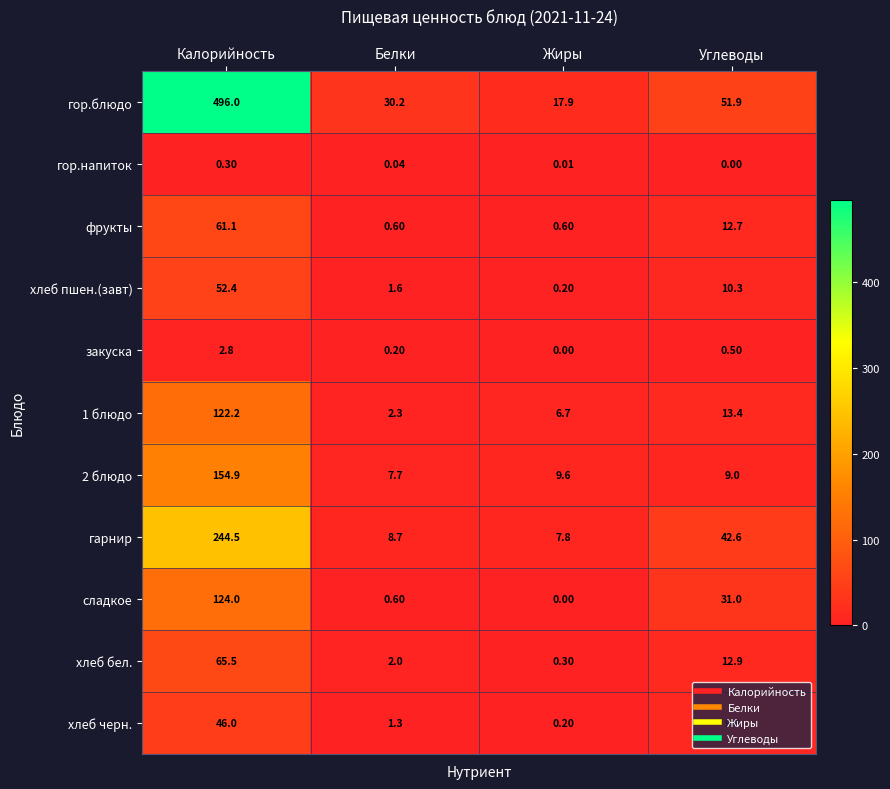

List the labels in order of закуска value, largest first.

Калорийность, Углеводы, Белки, Жиры